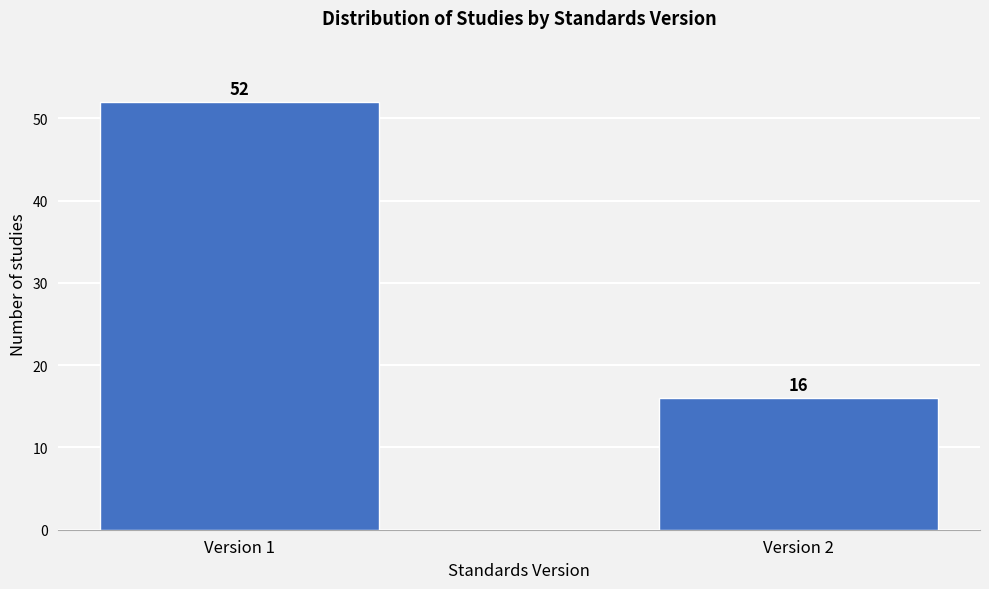

Reading left to right, transcribe all the data shown in this chart.

52	16